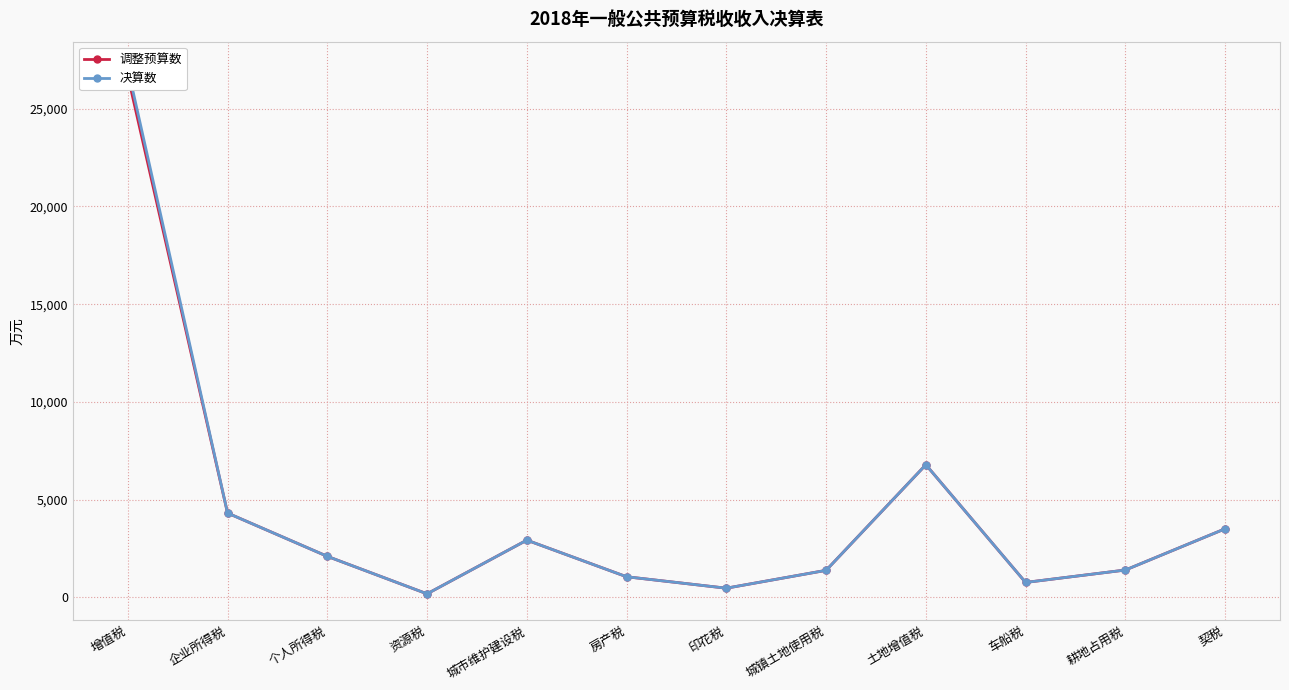

What is the sum of the 决算数 values at 企业所得税 and 耕地占用税?

5715